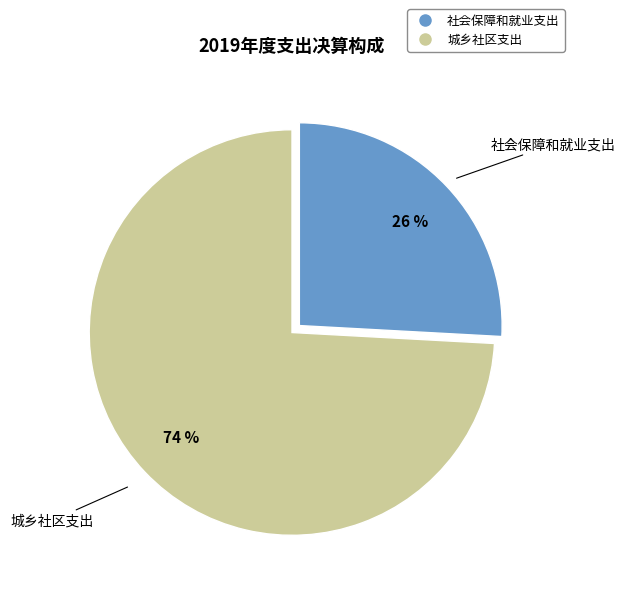

Rank the categories by value from highest to lowest.

城乡社区支出, 社会保障和就业支出